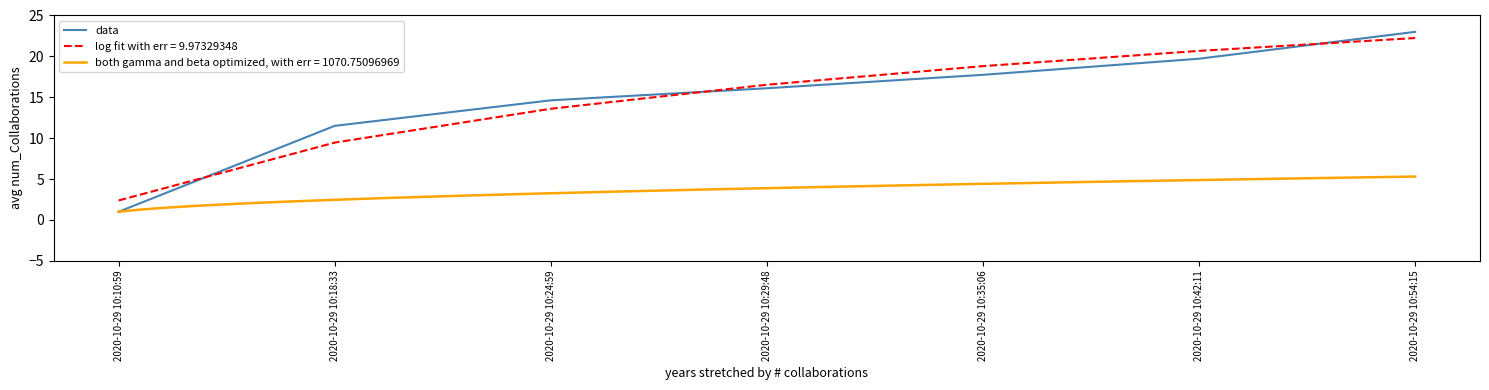

The chart shows a value of 0.5 at 2020-10-29 10:10:59. True or false?

False